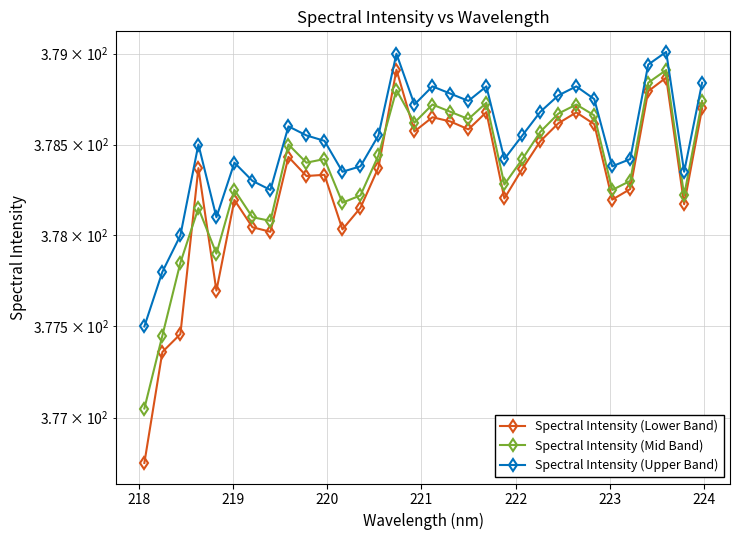

Rank the series by their average value, from highest to lowest.

Spectral Intensity (Upper Band), Spectral Intensity (Mid Band), Spectral Intensity (Lower Band)